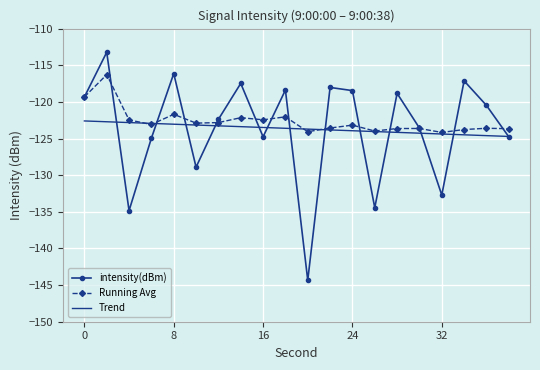

True or false: intensity(dBm) and Running Avg intersect in this chart.

True